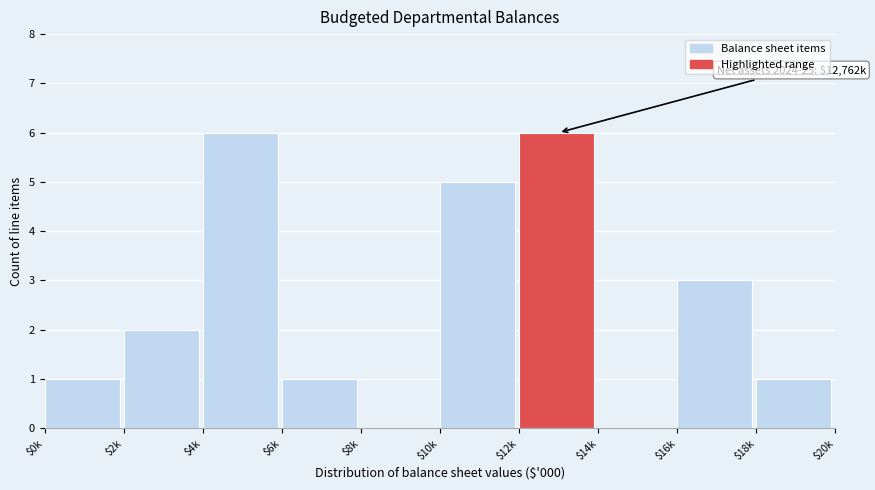

True or false: the data shows 6 at $4k.

True